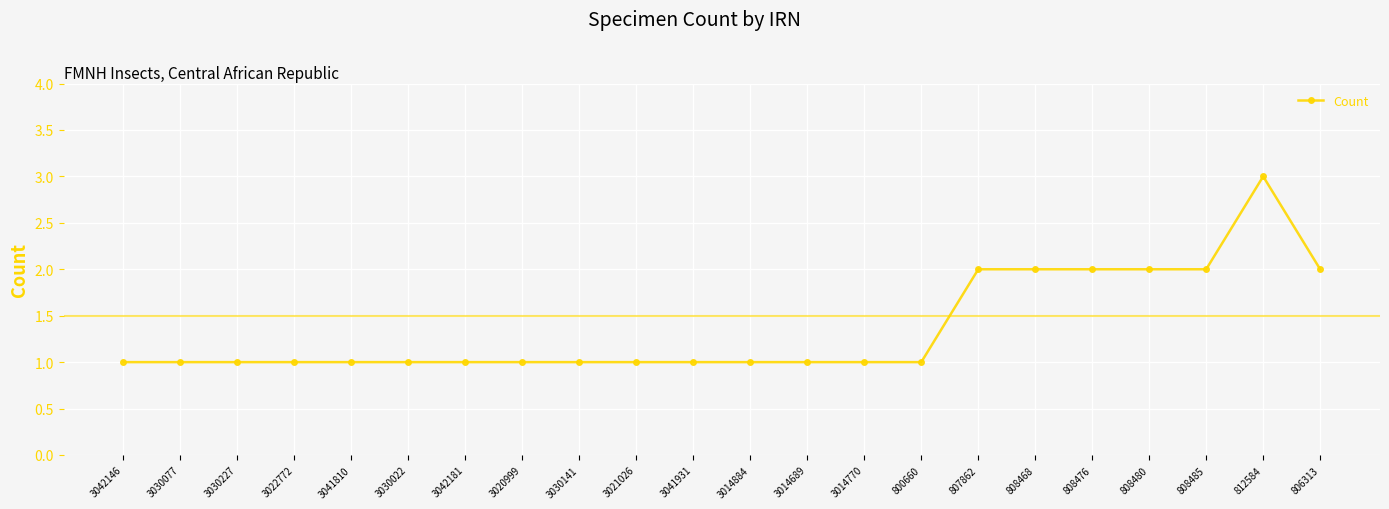

True or false: the data has more than 0 interior local peaks.

True